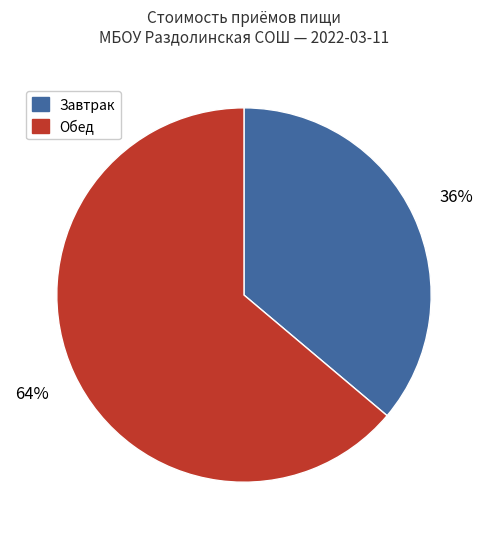

To the nearest percent, what is the average slice percentage?

50%